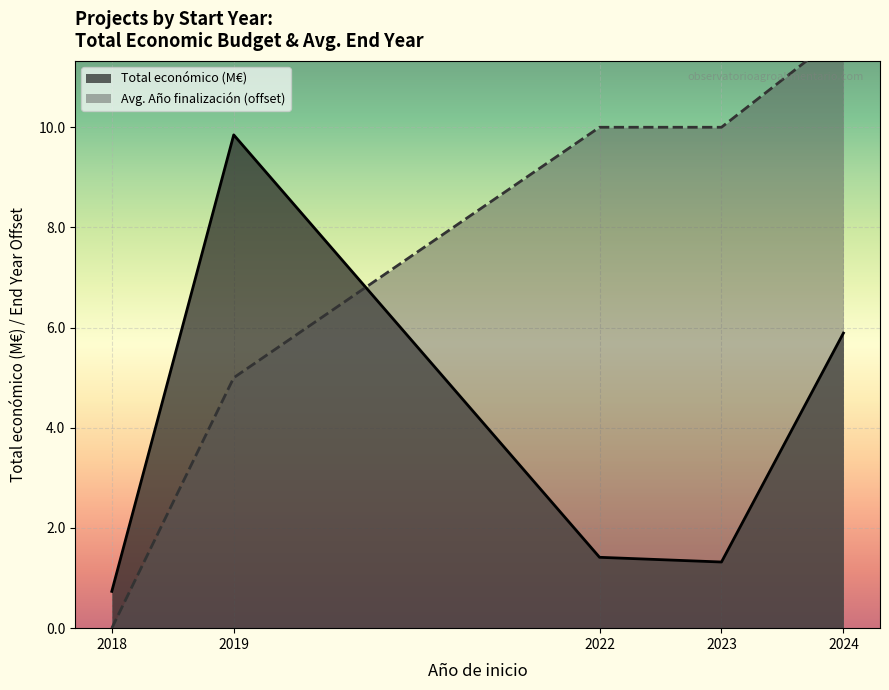

The Avg. Año finalización (offset) series shows 0.0 at 2018. True or false?

True